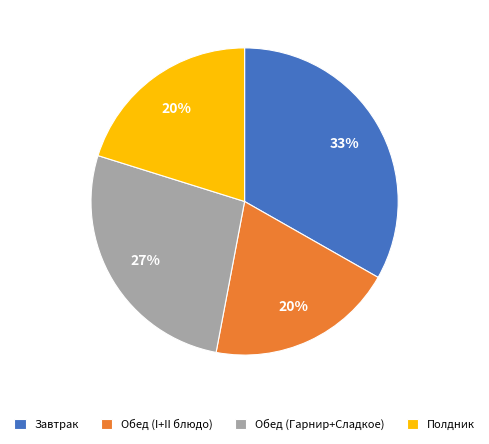

Does Полдник represent more than half of the total?

No